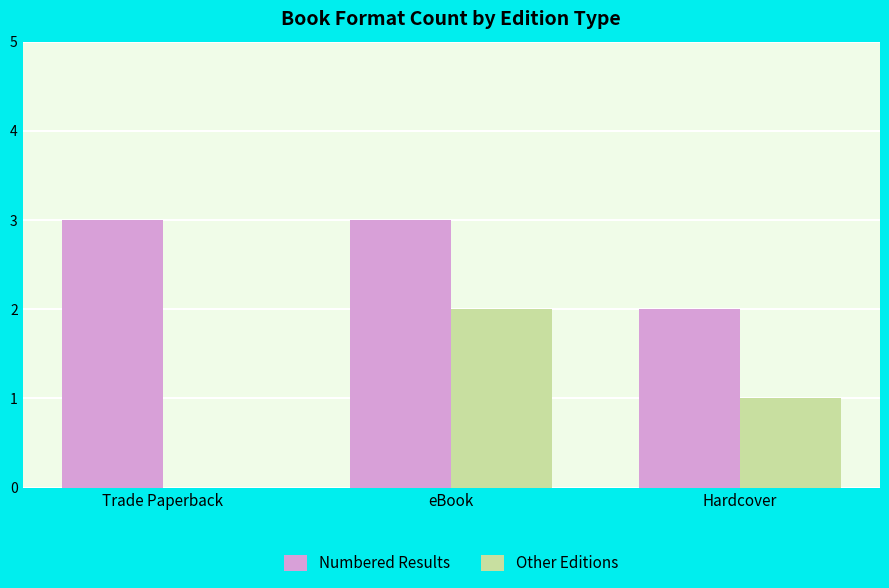

Count the number of categories in the chart.

3